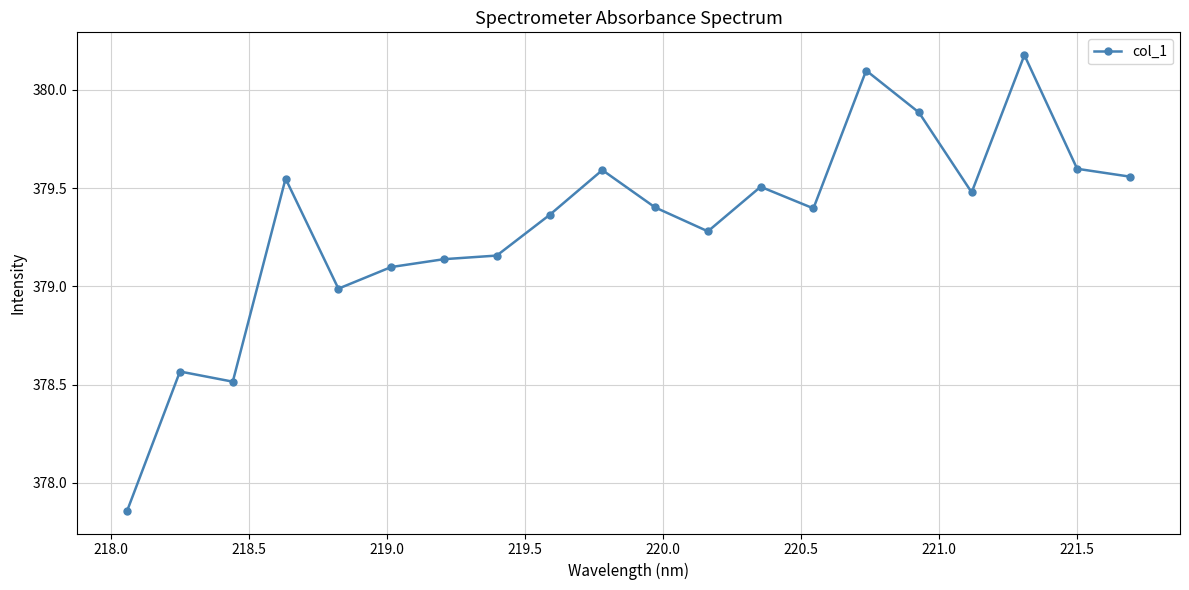

What is the greatest value displayed?

380.2